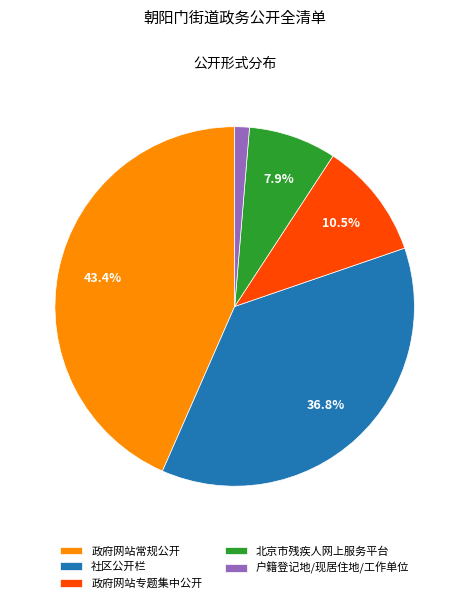

Which has a higher value, 政府网站常规公开 or 政府网站专题集中公开?

政府网站常规公开